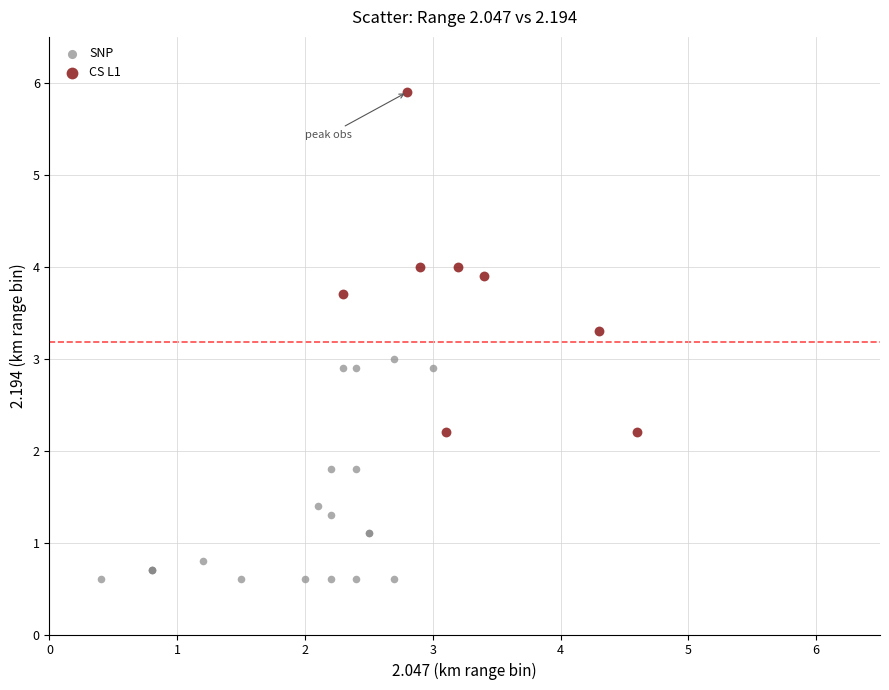

Which series reaches the minimum Y coordinate?

SNP